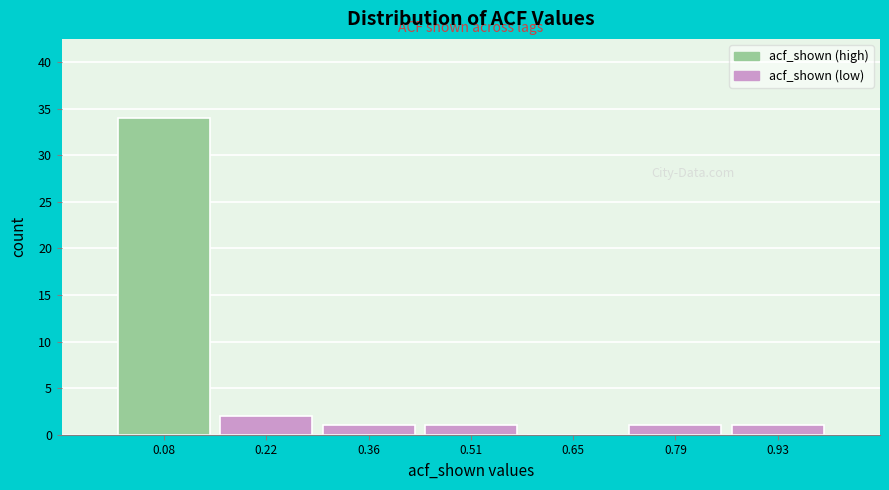

Reading left to right, list every bar in this chart as the range it spans on the x-axis followed by its height. Neither the bar edges nor the heights are printed on the chart, so give them approximately, as read against the axes.

0.02 to 0.16: 34
0.16 to 0.30: 2
0.30 to 0.44: 1
0.44 to 0.58: 1
0.58 to 0.72: 0
0.72 to 0.86: 1
0.86 to 1.00: 1